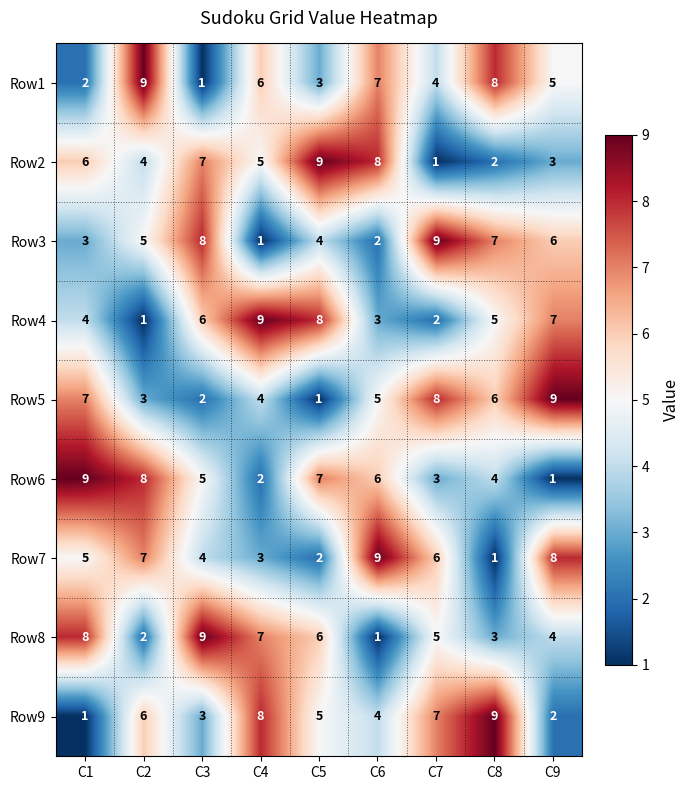

What is the difference between the second highest and second lowest values in the Row1 series?

6